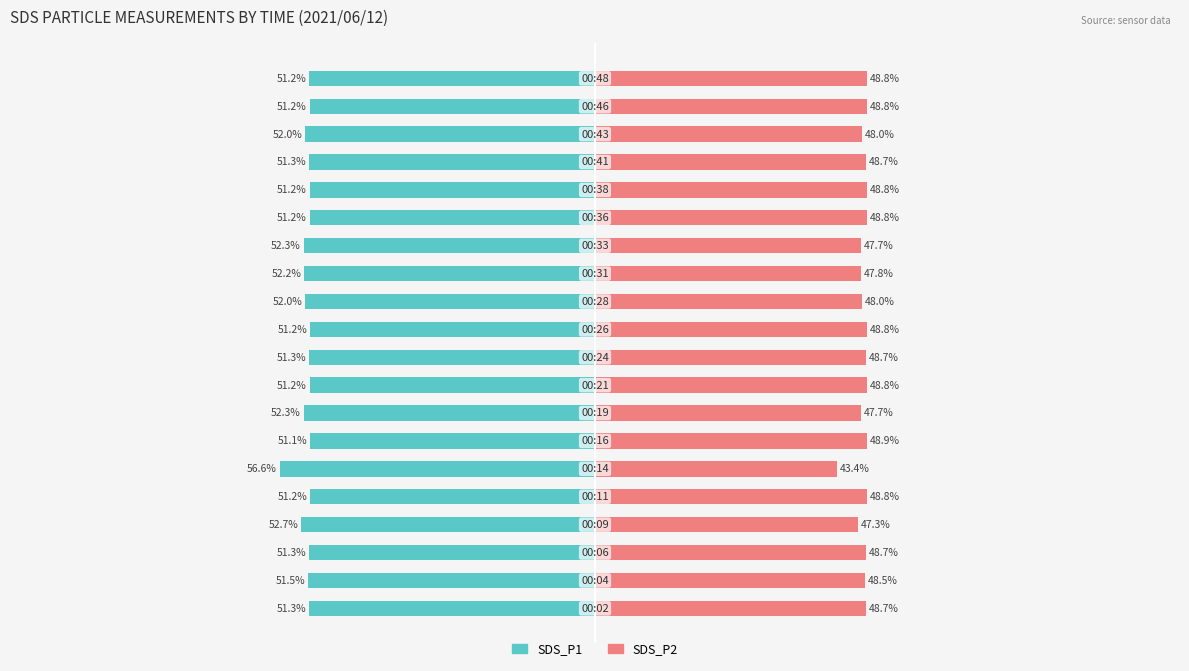

What is the difference between the second highest and minimum values in the SDS_P2 series?

5.4